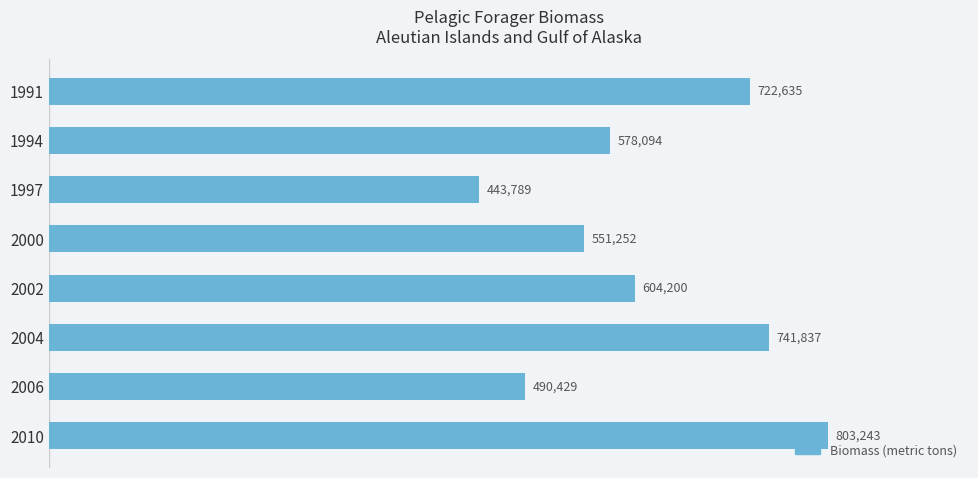

Does the chart contain any negative values?

No